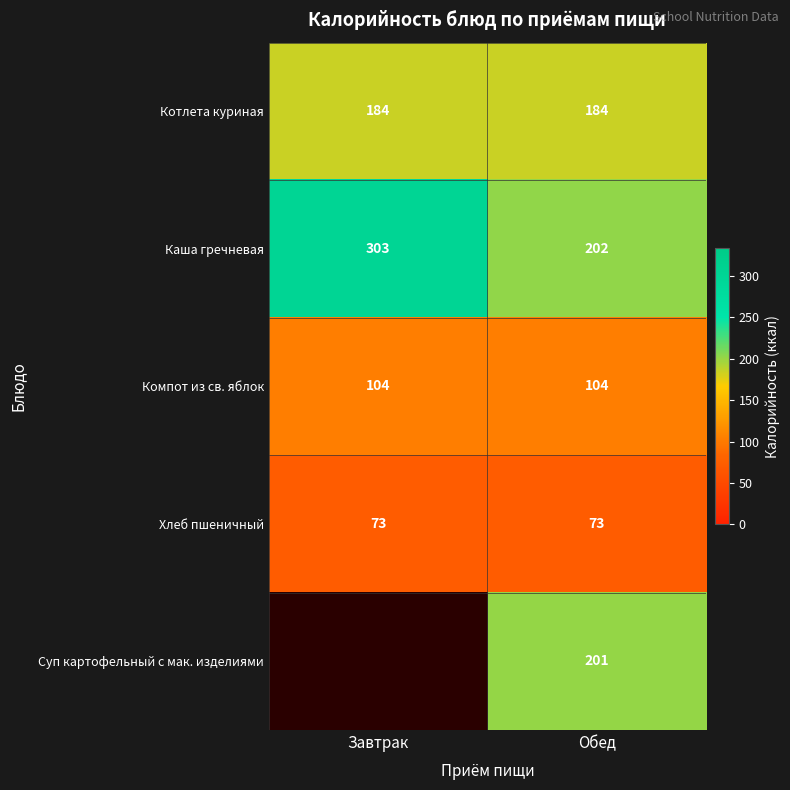

At Обед, list the series in order from smallest to largest.

Хлеб пшеничный, Компот из св. яблок, Котлета куриная, Суп картофельный с мак. изделиями, Каша гречневая